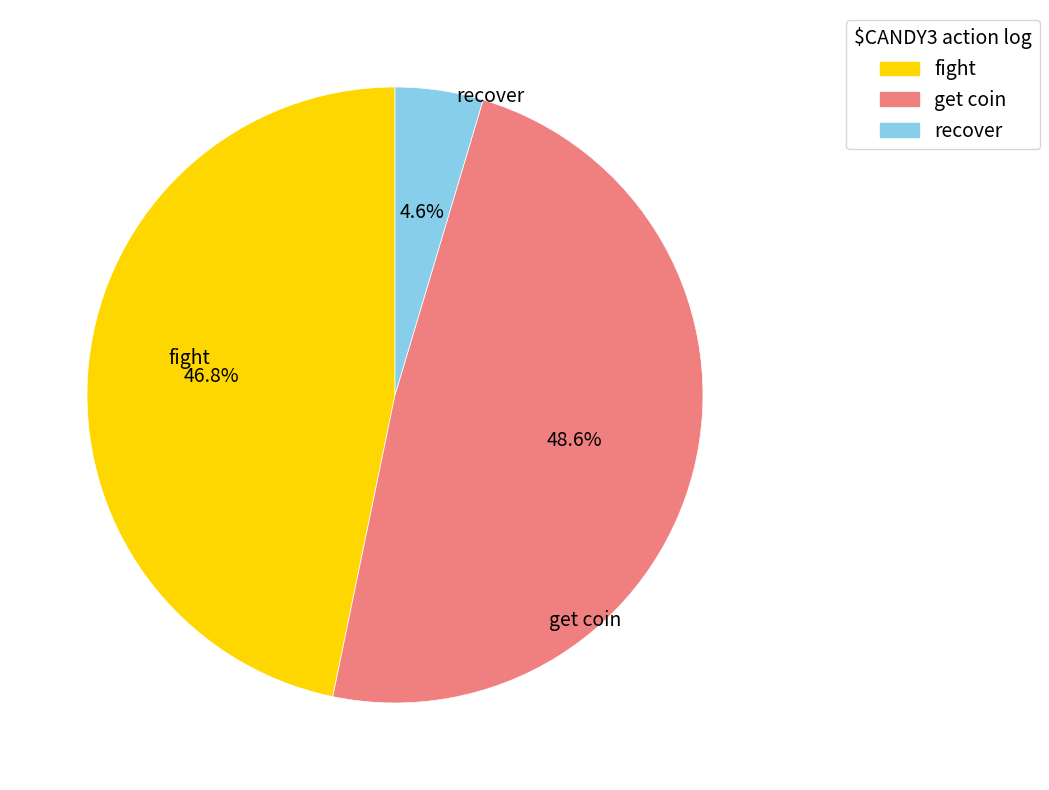

Is there any slice that represents more than half of the pie?

No